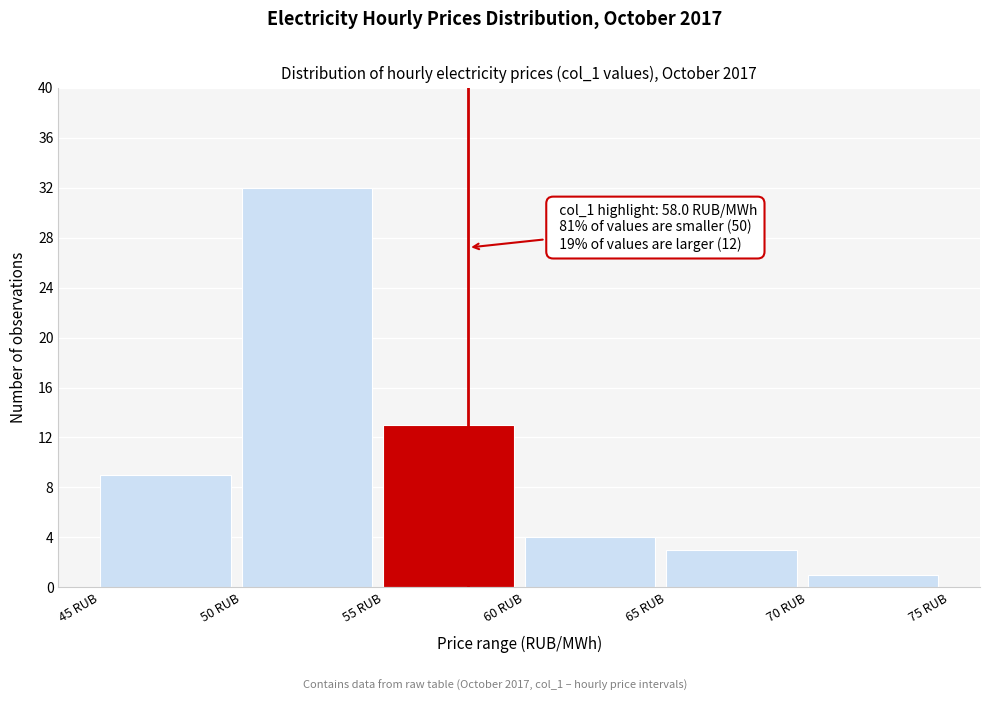

Over which range of the x-axis is the bar tallest?

50 to 55